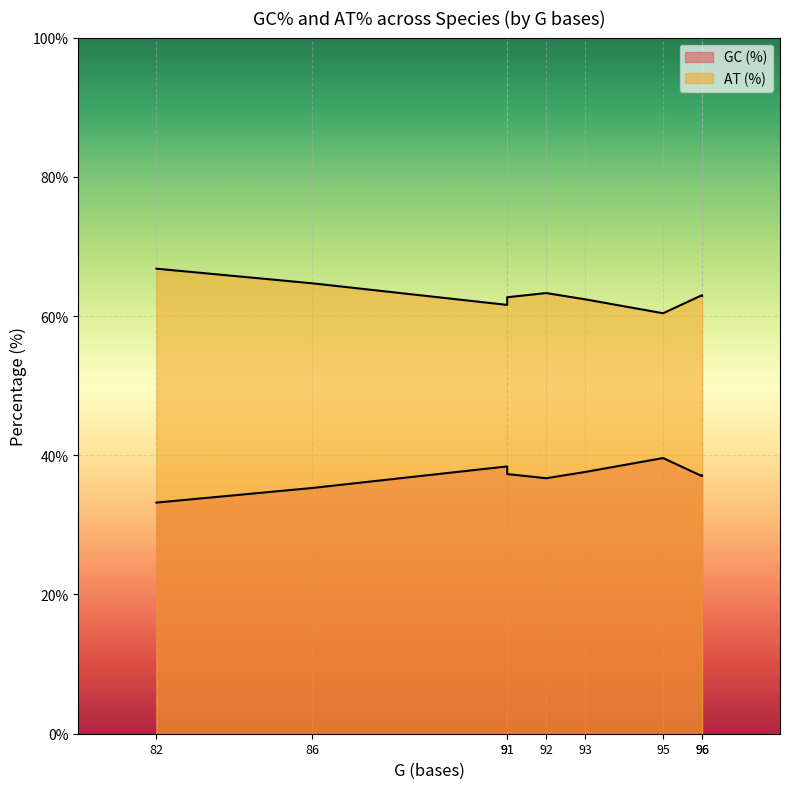

Is the value of AT (%) at Cebus albifrons greater than the value of GC (%) at Saimiri boliviensis?

Yes